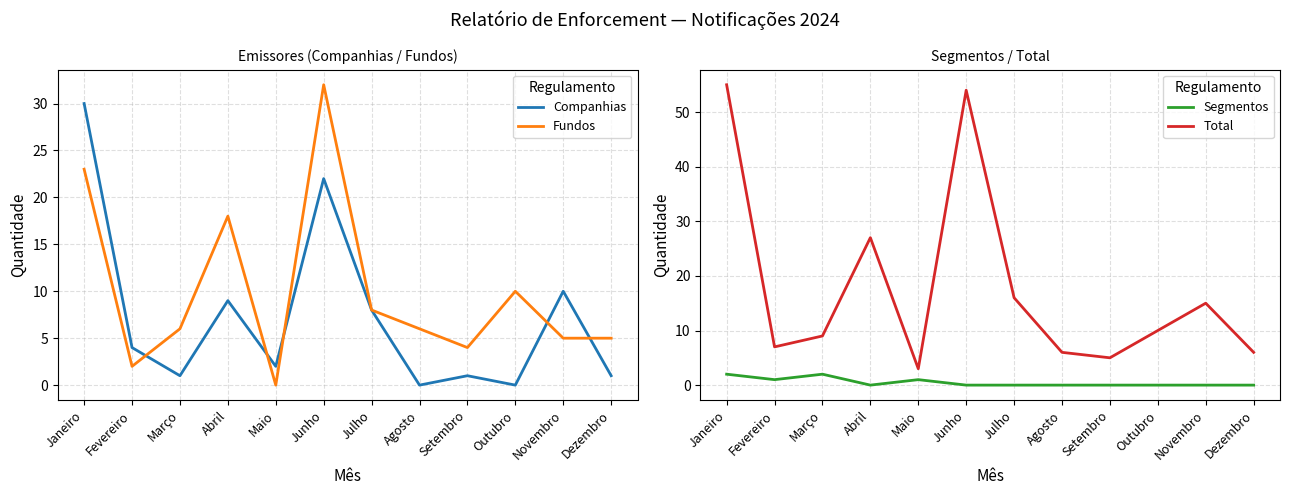

Which label corresponds to the smallest value in the chart?

Agosto